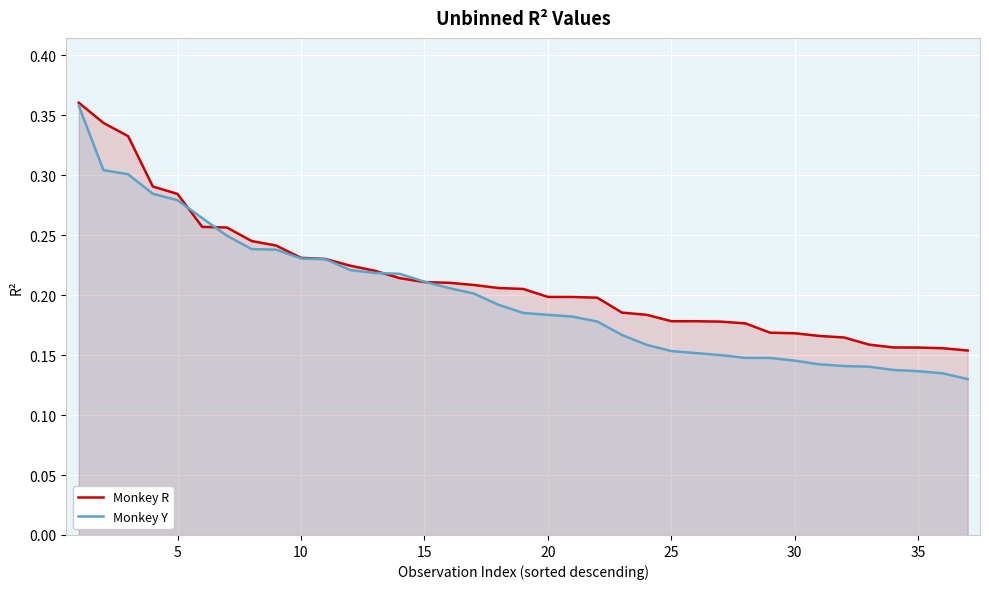

True or false: Monkey Y has more than 0 interior local peaks.

False